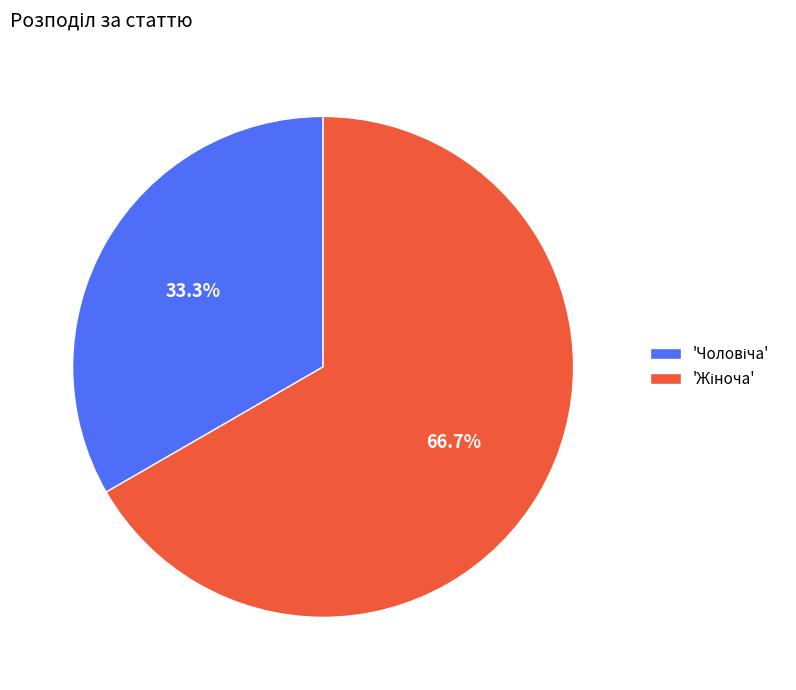

Is there a majority slice in this chart?

Yes